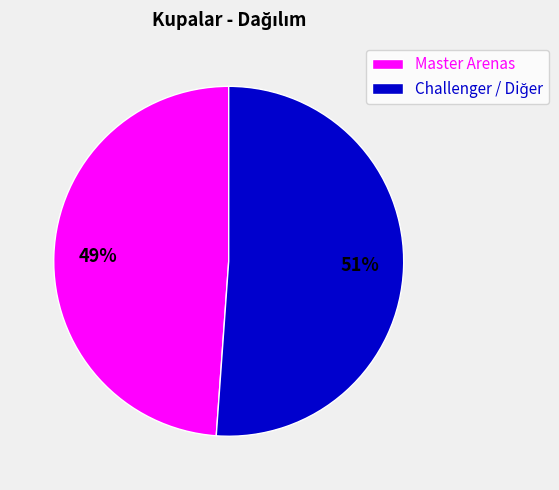

Which slice is the smallest?

Master Arenas